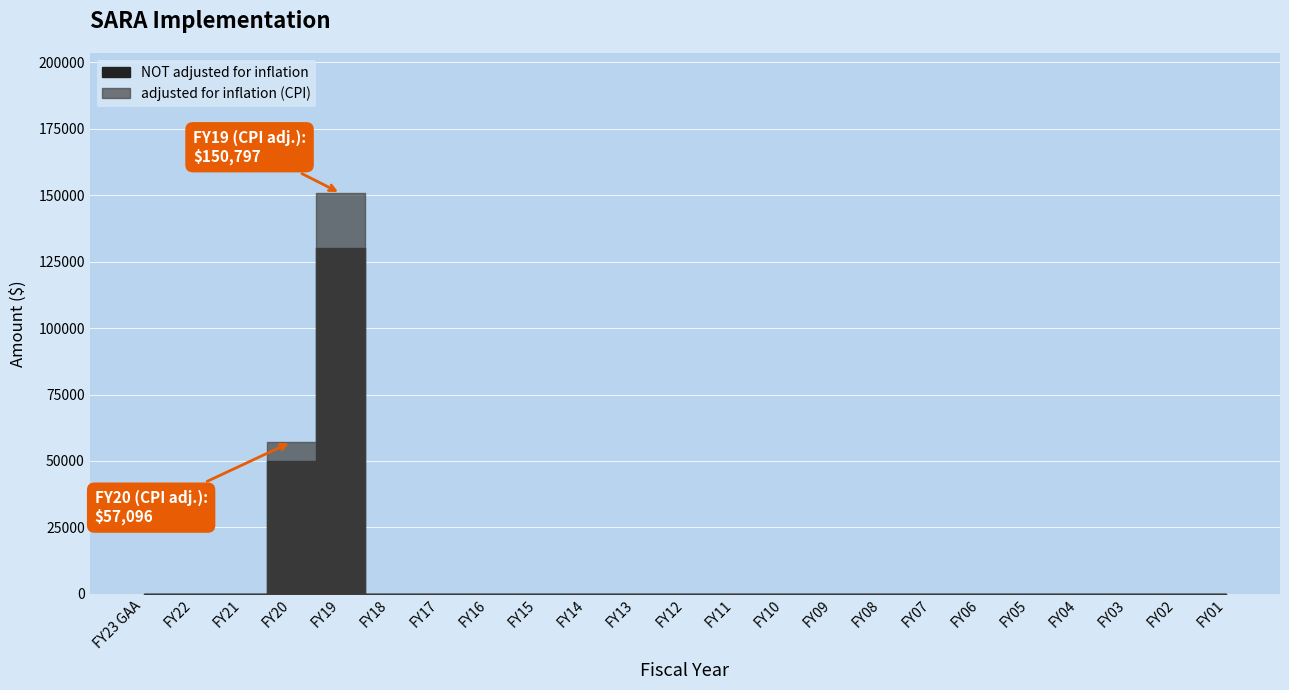

At which category does the chart reach its peak across all series?

FY19